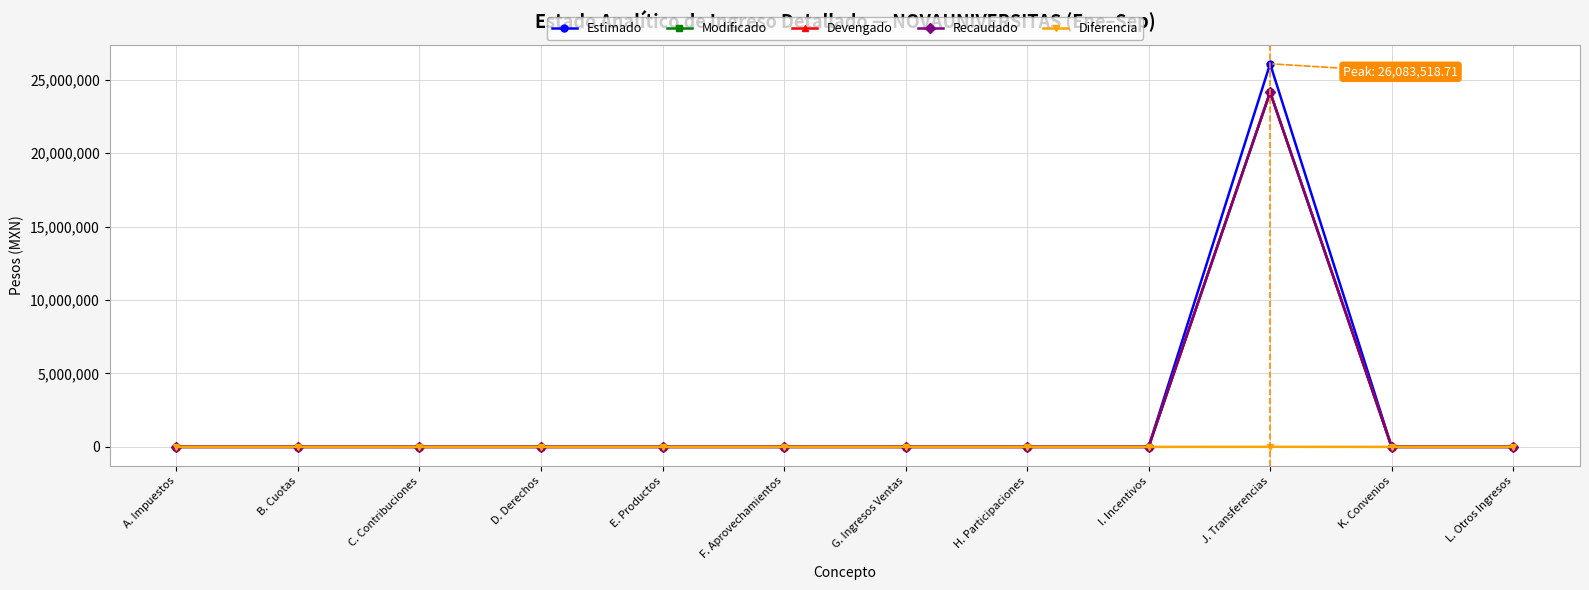

Does the chart have visible grid lines?

Yes